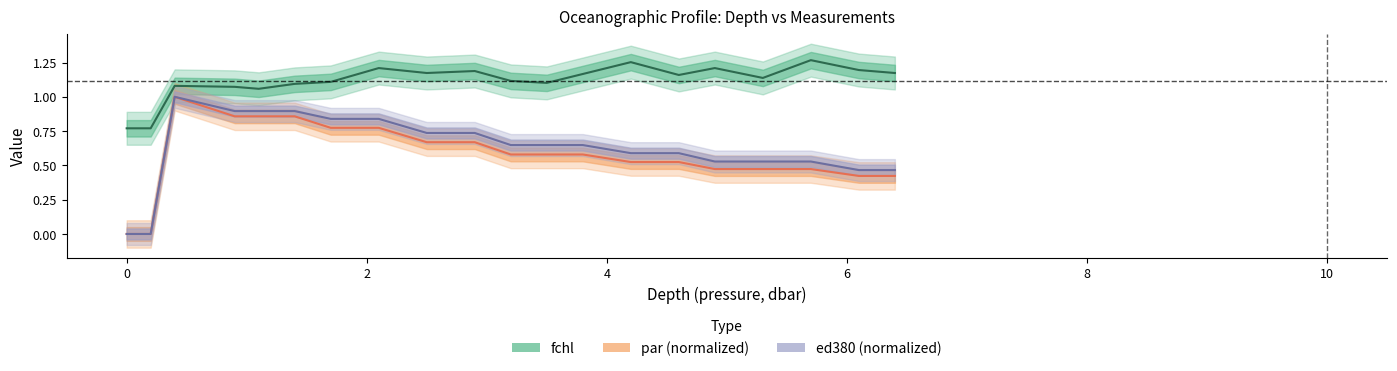

What is the difference between the highest and lowest values at 6.4?

0.8